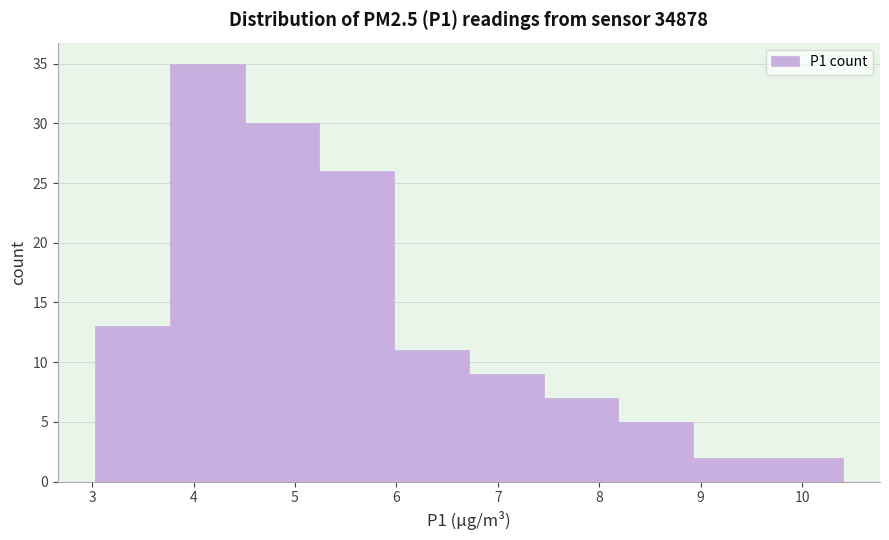

What is the height of the bar covering 6.0 to 6.7 on the x-axis? Neither the bar edges nor the heights are printed on the chart, so give them approximately, as read against the axes.

11